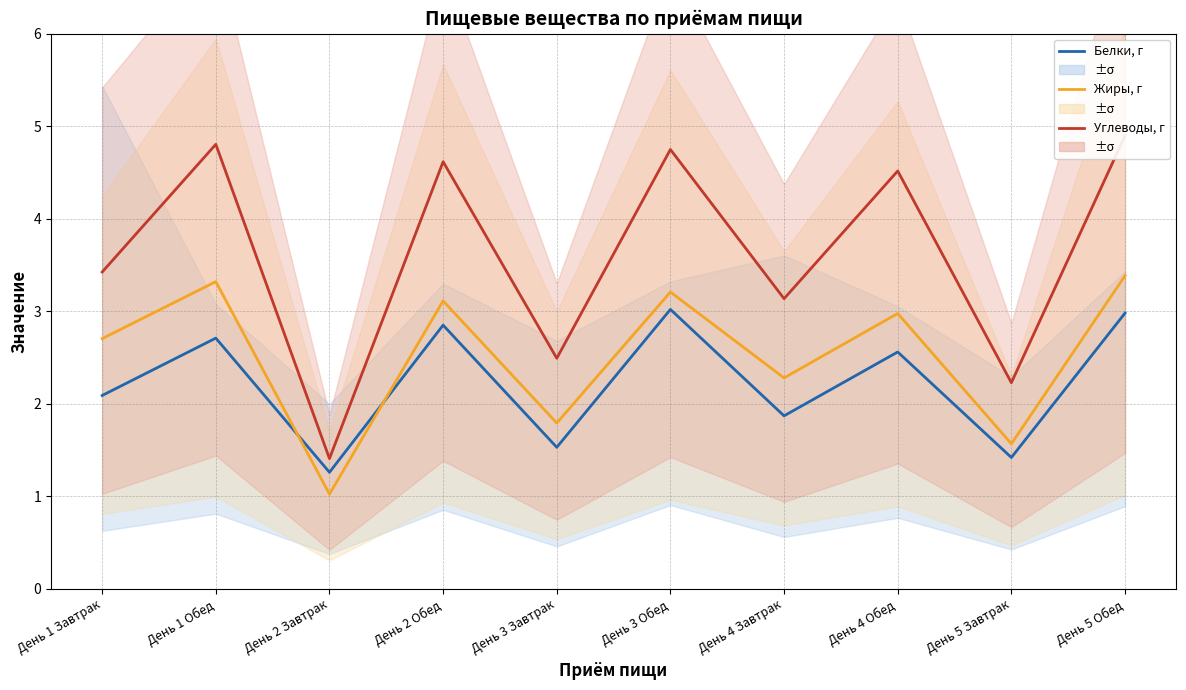

How many times do Жиры, г and Белки, г cross each other?

2